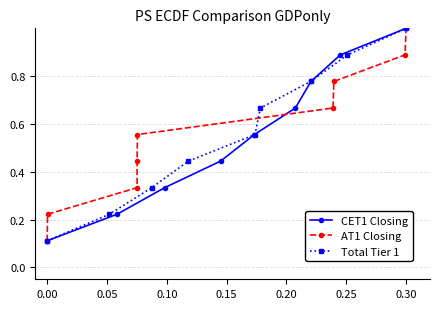

True or false: AT1 Closing has more than 1 points higher than both neighbors.

False